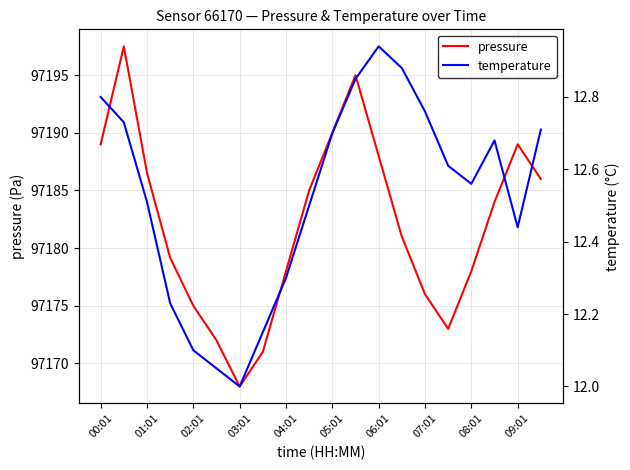

At which label does pressure first exceed 97184?

00:01